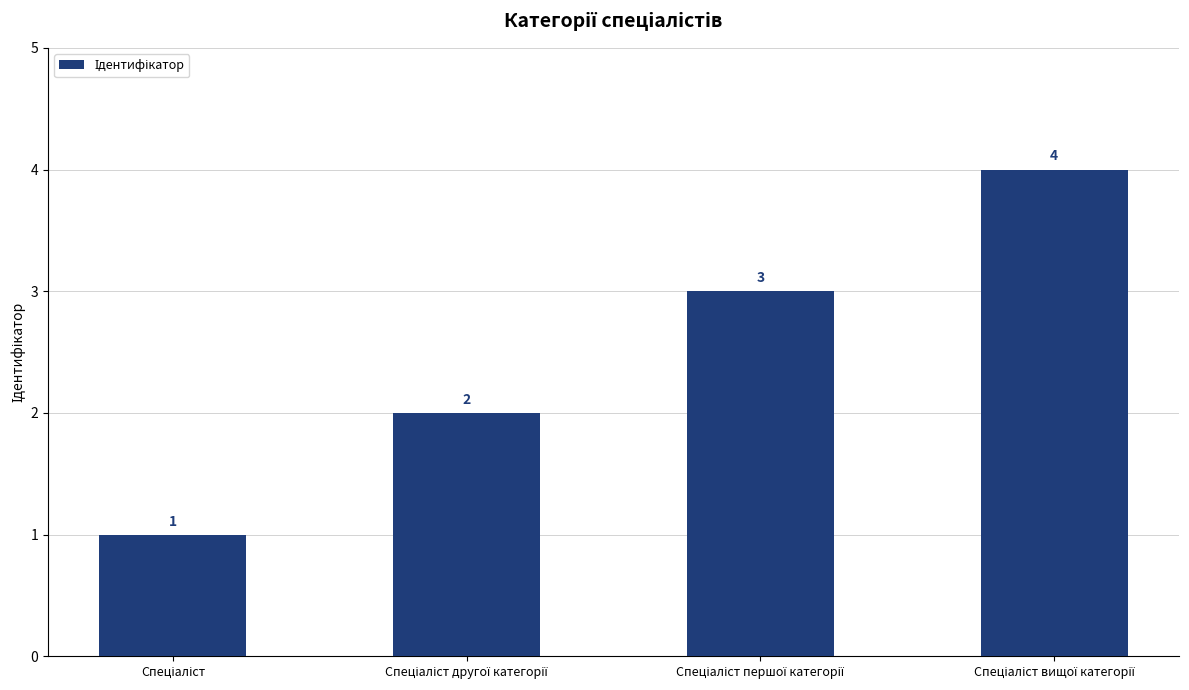

How many values are between 2 and 4?

3